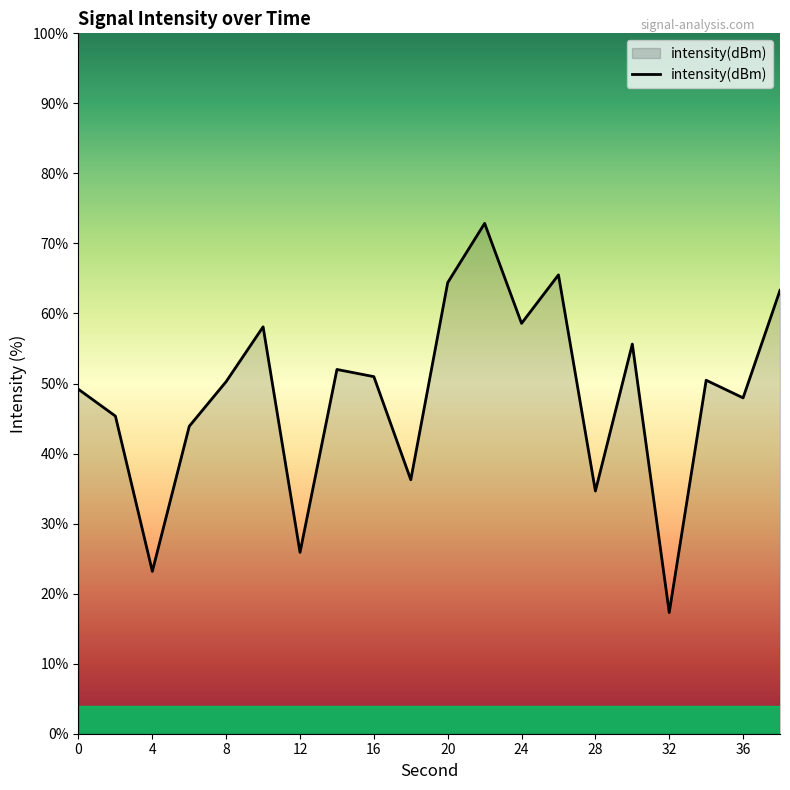

What is the maximum value shown in the chart?

72.9